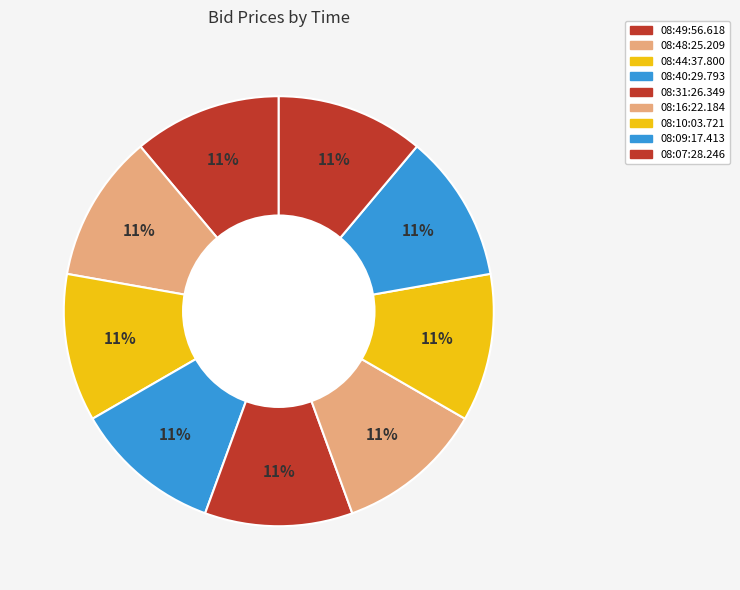

How many slices are in this pie chart?

9